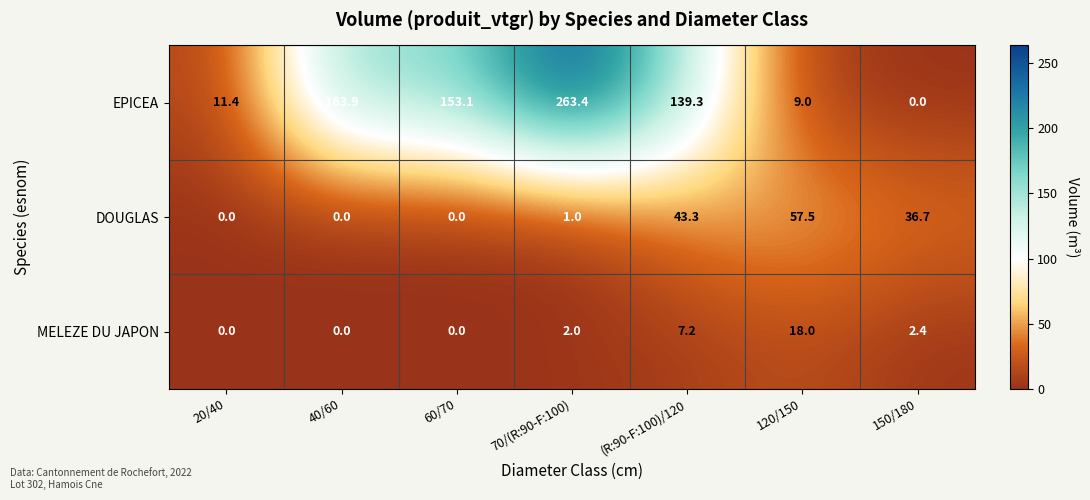

The value of DOUGLAS at (R:90-F:100)/120 is 43.3. True or false?

True